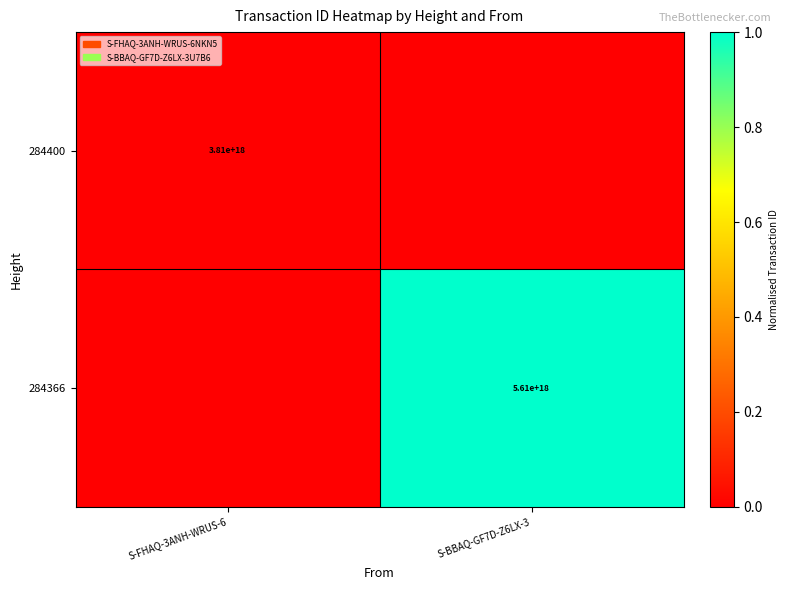

The 284366 series shows 5610000000000000000 at S-BBAQ-GF7D-Z6LX-3. True or false?

True